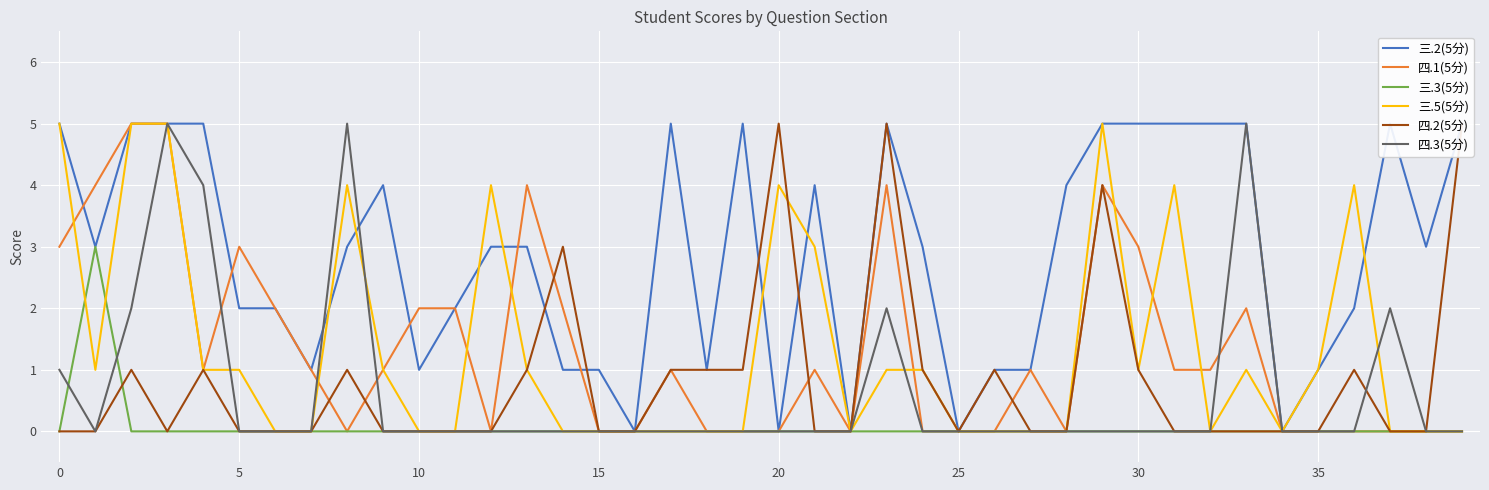

Which series changed the most between 10 and 39?

四.2(5分)